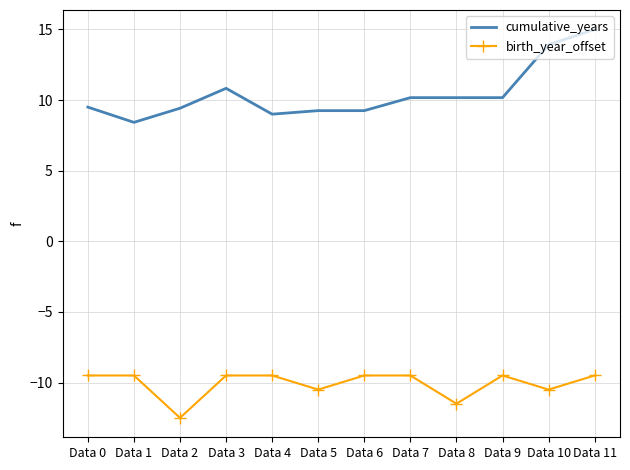

Is the value of cumulative_years at Data 5 greater than the value of birth_year_offset at Data 5?

Yes